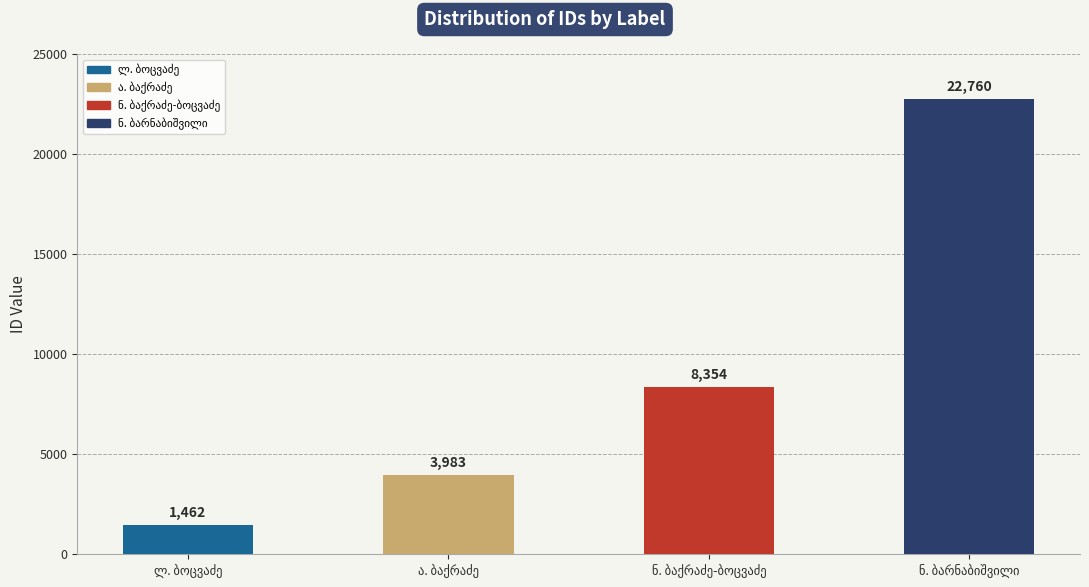

What is the smallest value displayed?

1462